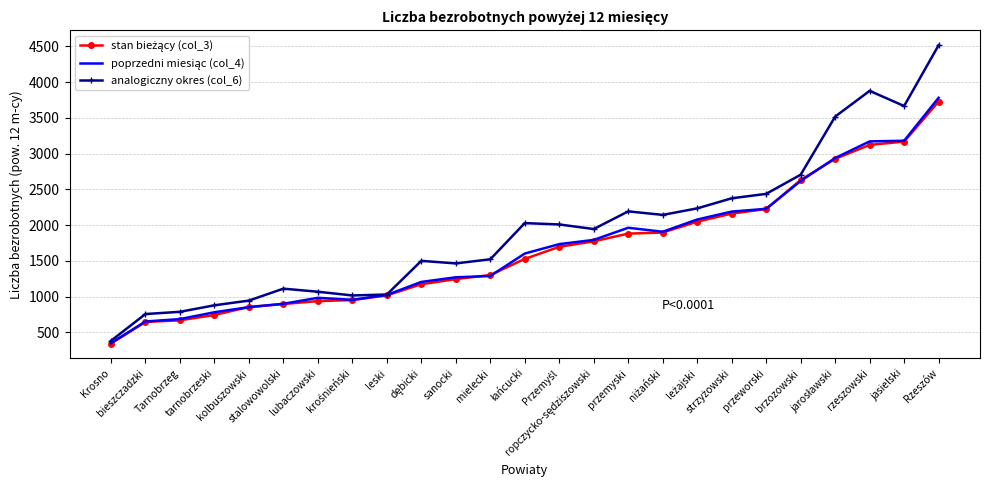

What is the sum of the analogiczny okres (col_6) values at leski and jasielski?

4693